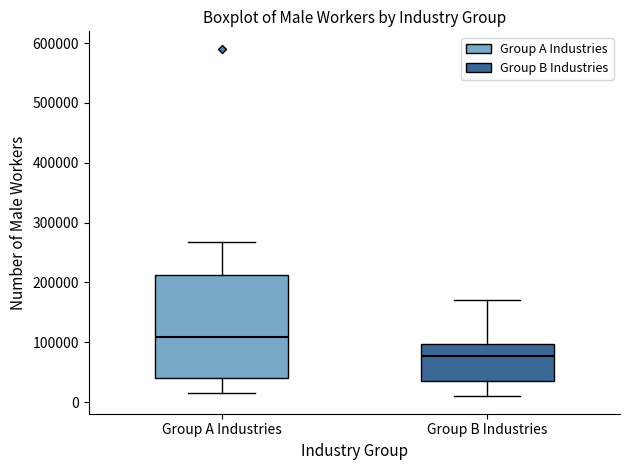

Which box is the tallest, from its lower edge to its upper edge?

Group A Industries